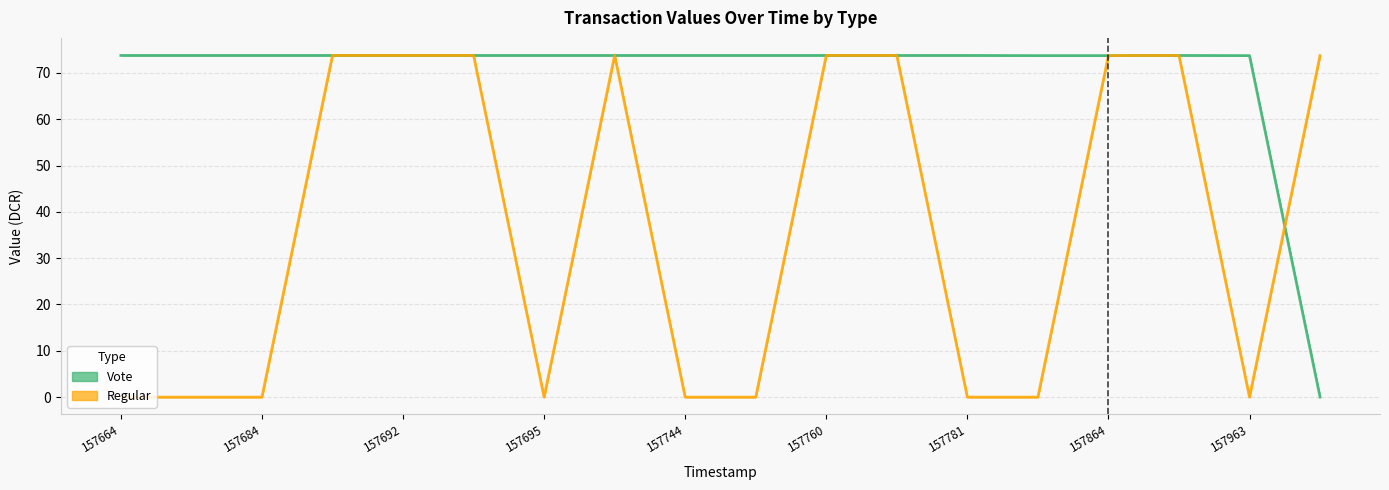

Which category has the lowest value in the Vote series?

17